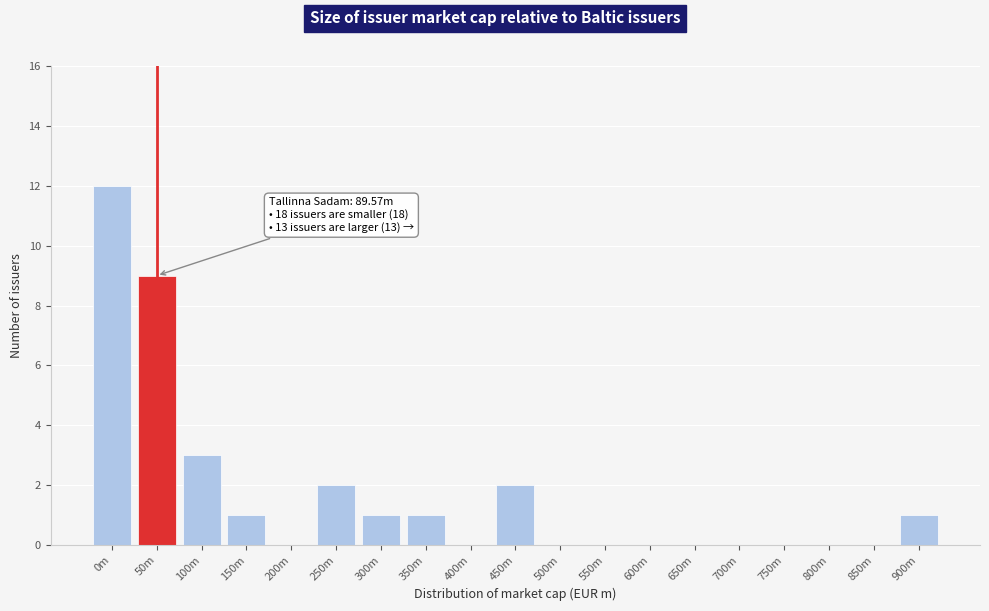

Reading left to right, what are all the values shown in this chart?

0m=12	50m=9	100m=3	150m=1	200m=0	250m=2	300m=1	350m=1	400m=0	450m=2	500m=0	550m=0	600m=0	650m=0	700m=0	750m=0	800m=0	850m=0	900m=1